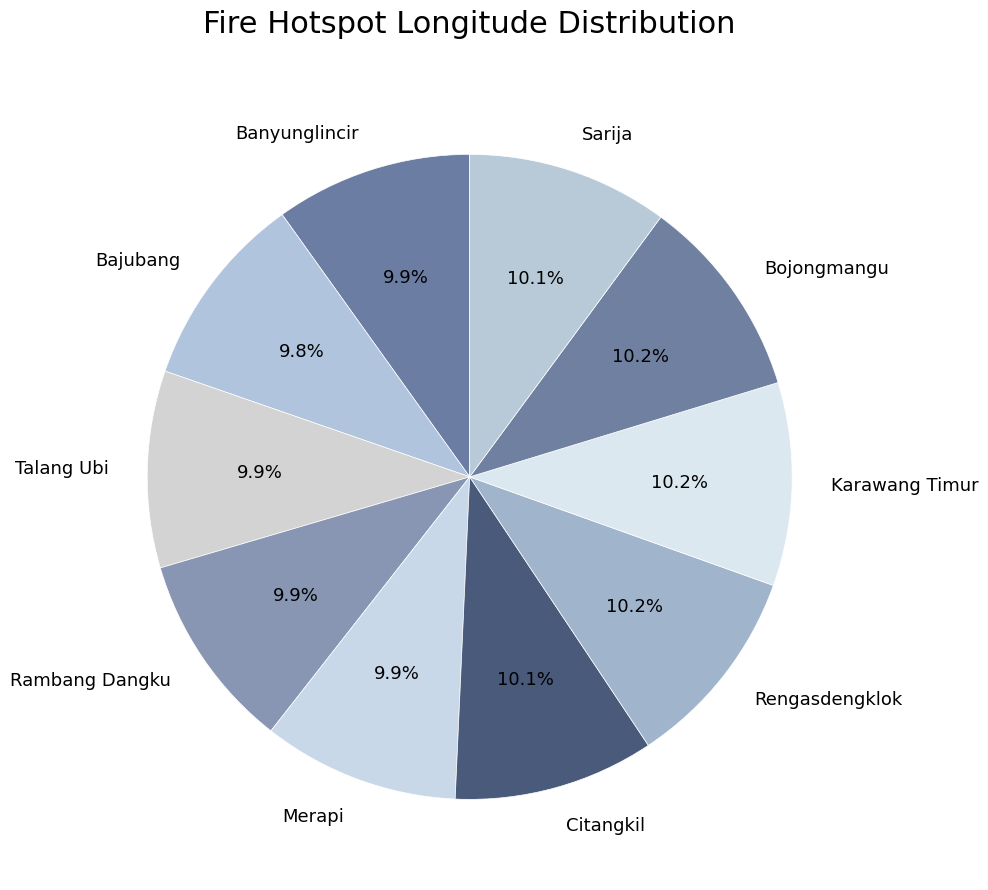

The Merapi slice represents 1% of the pie. True or false?

False